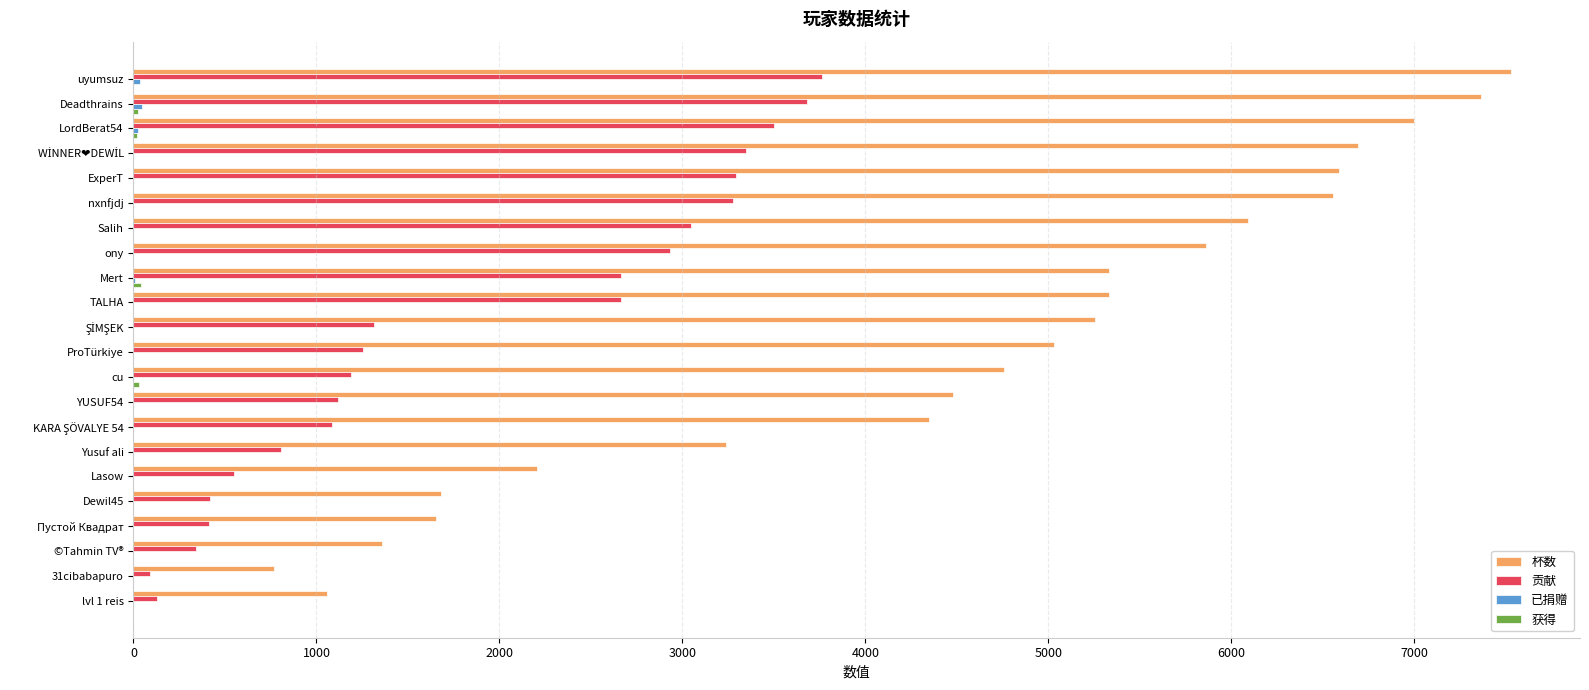

Between uyumsuz and ©Tahmin TV®, which series saw the biggest shift?

杯数